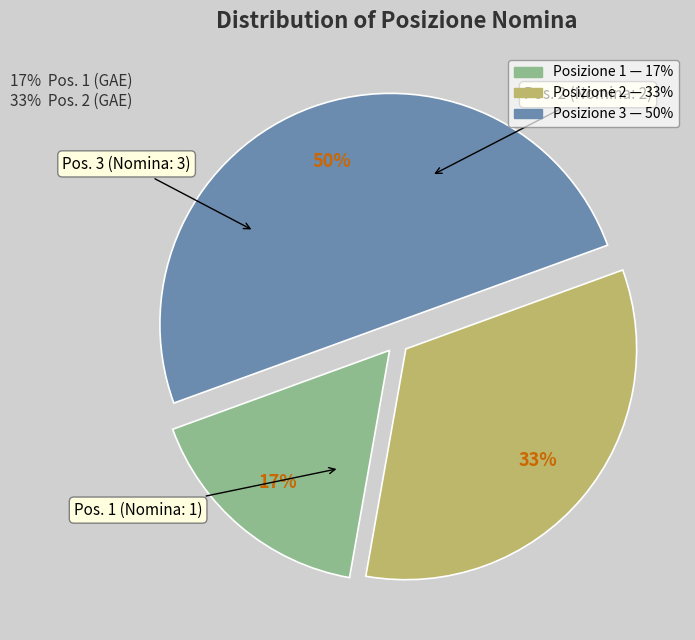

Which category has the smallest portion of the pie?

Posizione 1